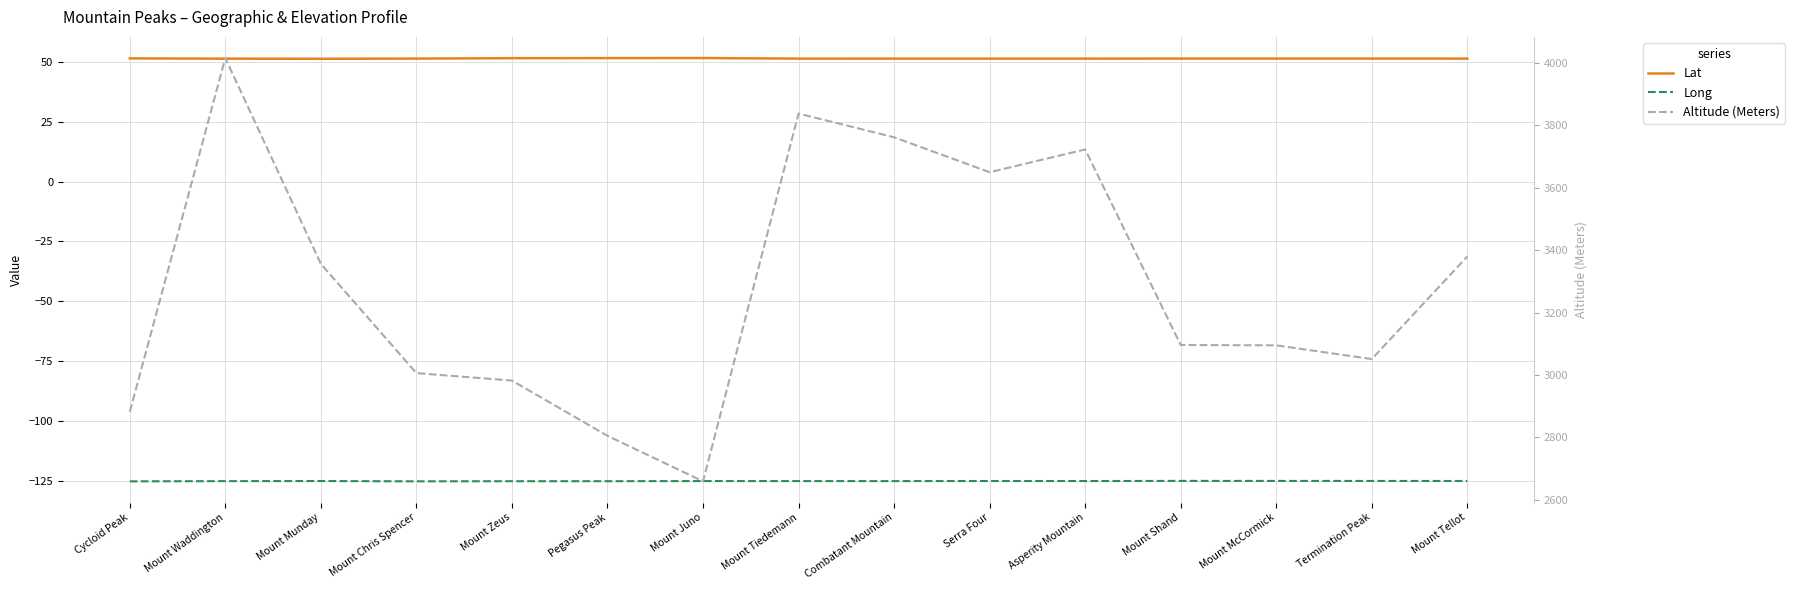

True or false: Lat has more than 1 points higher than both neighbors.

True